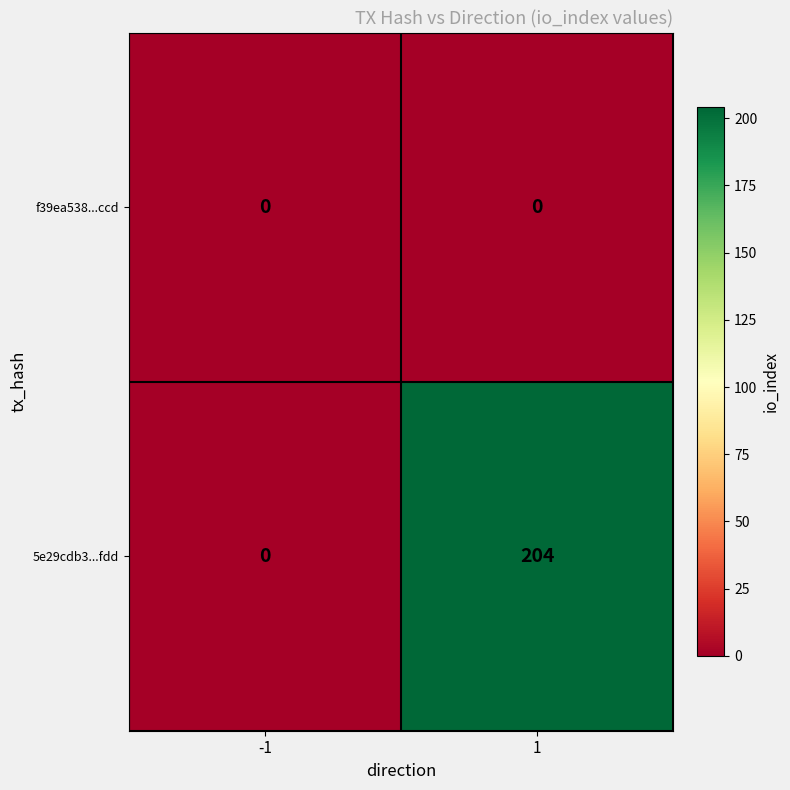

What is the average value of the 5e29cdb3...fdd series?

102